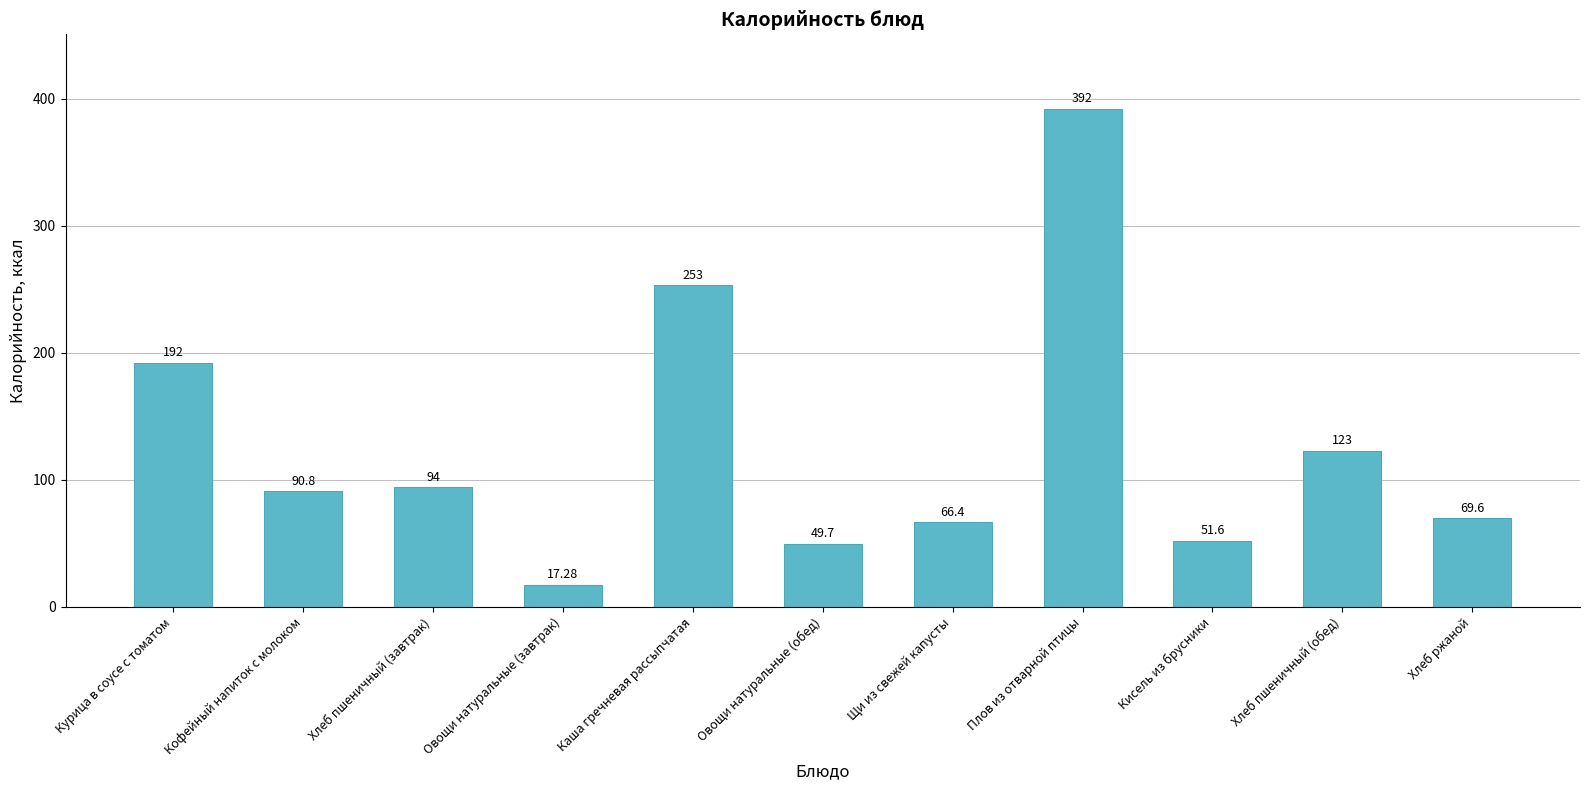

Reading left to right, extract all data points from this chart.

192.0	90.8	94.0	17.3	253.0	49.7	66.4	392.0	51.6	123.0	69.6